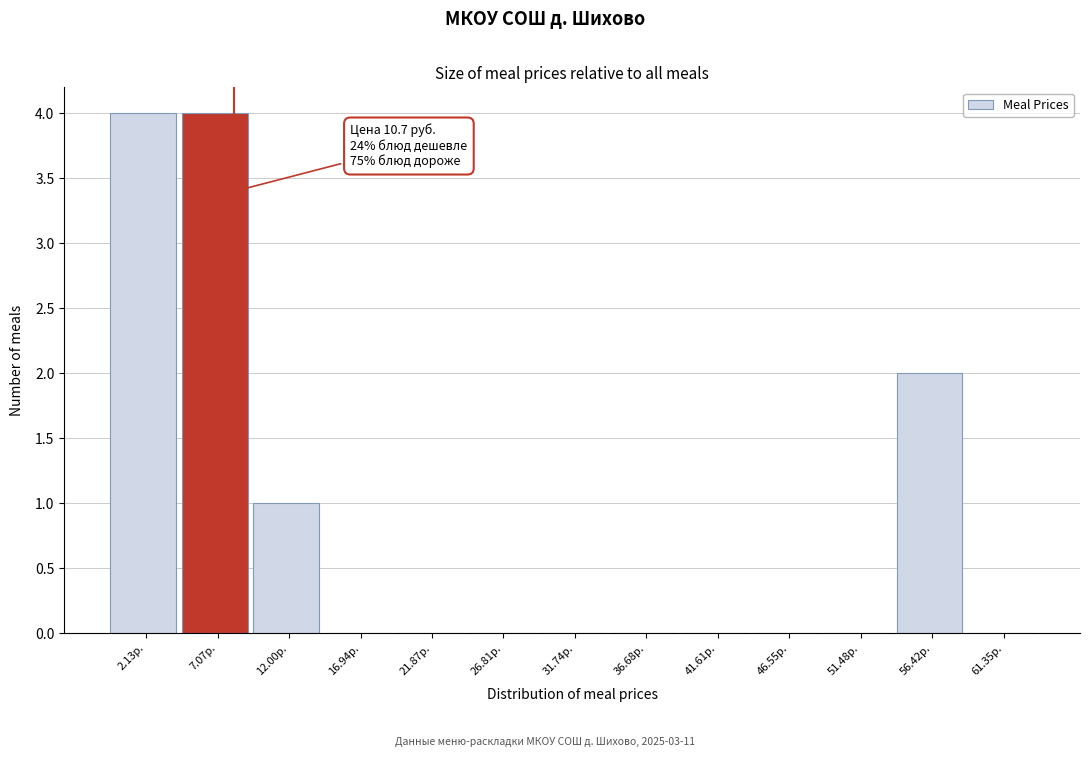

Reading left to right, what are all the values shown in this chart?

2.13р.=4	7.07р.=4	12.00р.=1	16.94р.=0	21.87р.=0	26.81р.=0	31.74р.=0	36.68р.=0	41.61р.=0	46.55р.=0	51.48р.=0	56.42р.=2	61.35р.=0